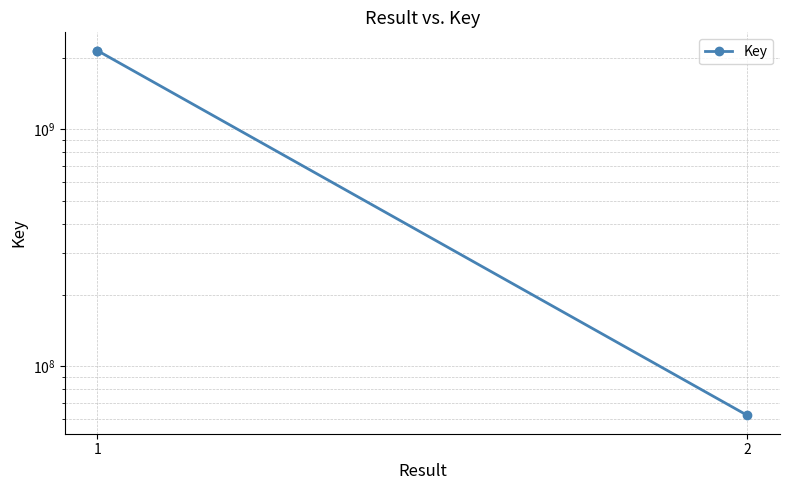

Between 1 and 2, which is larger?

1